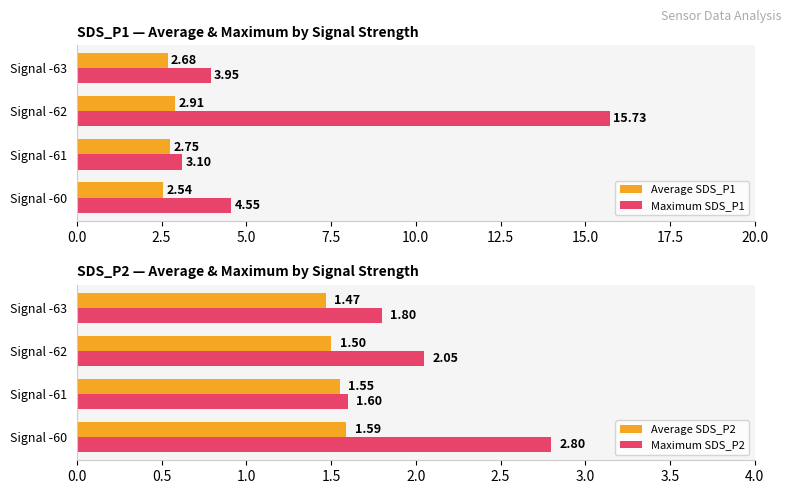

What is the sum of all Maximum SDS_P1 values?

27.3